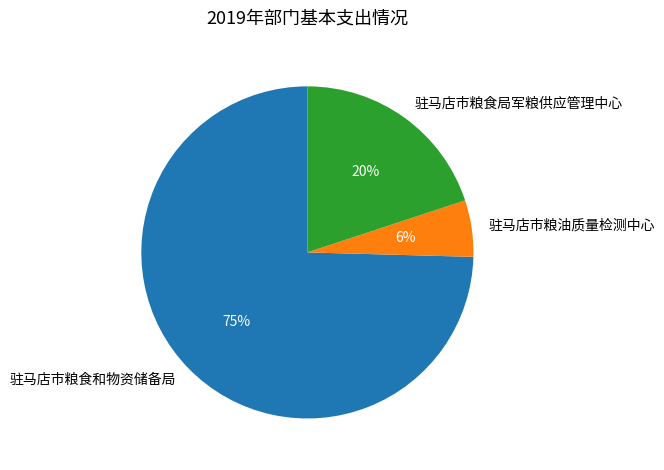

How many slices are in this pie chart?

3